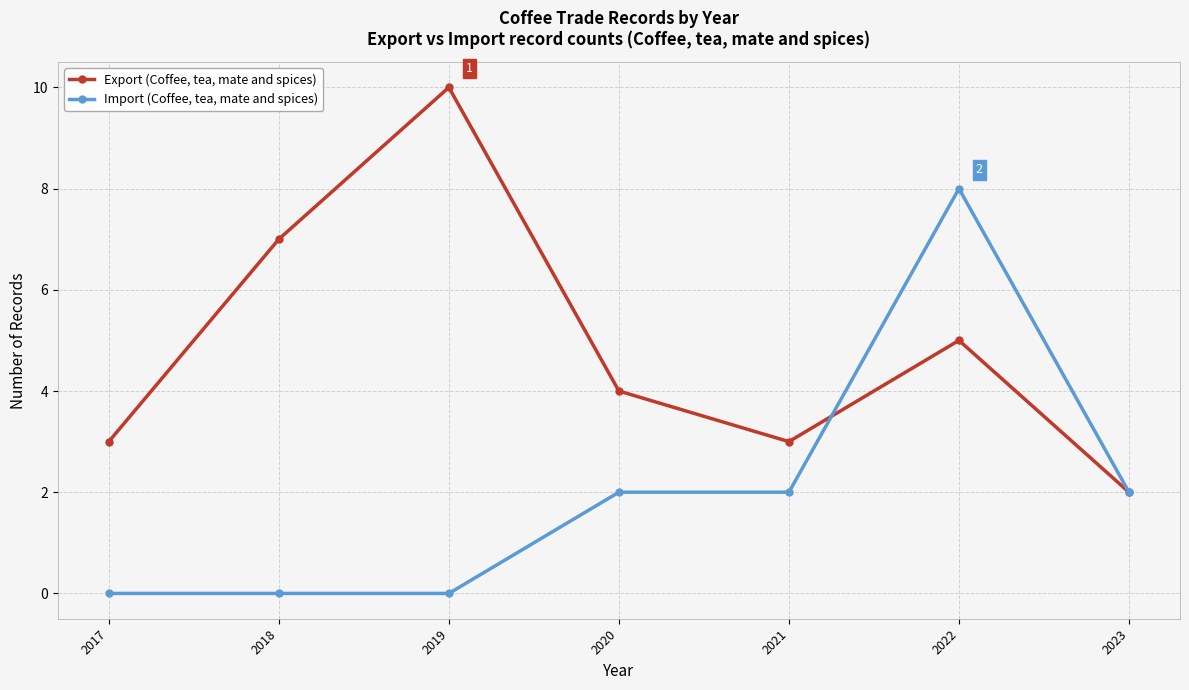

Rank the series by their maximum value, from lowest to highest.

Import (Coffee, tea, mate and spices), Export (Coffee, tea, mate and spices)